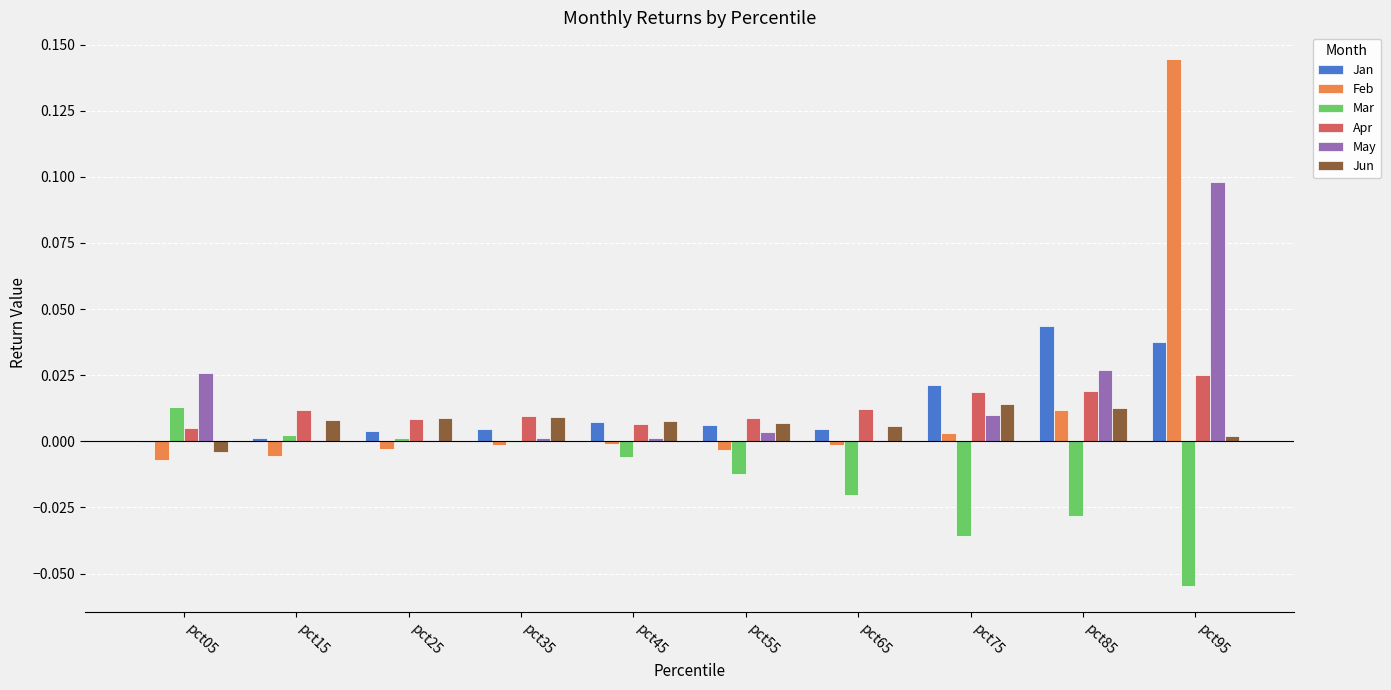

Which category has the highest value across all series?

pct95